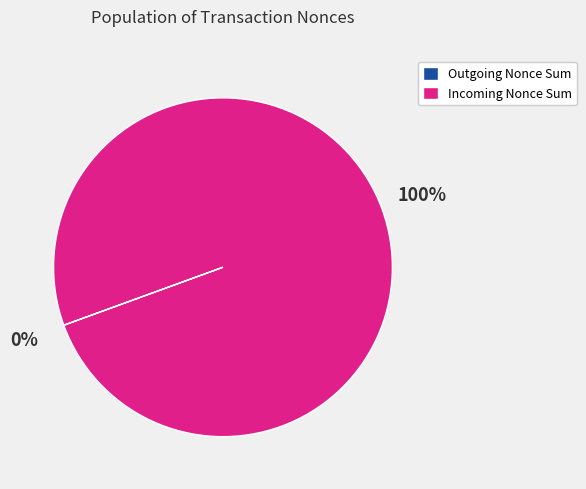

Is there a majority slice in this chart?

Yes